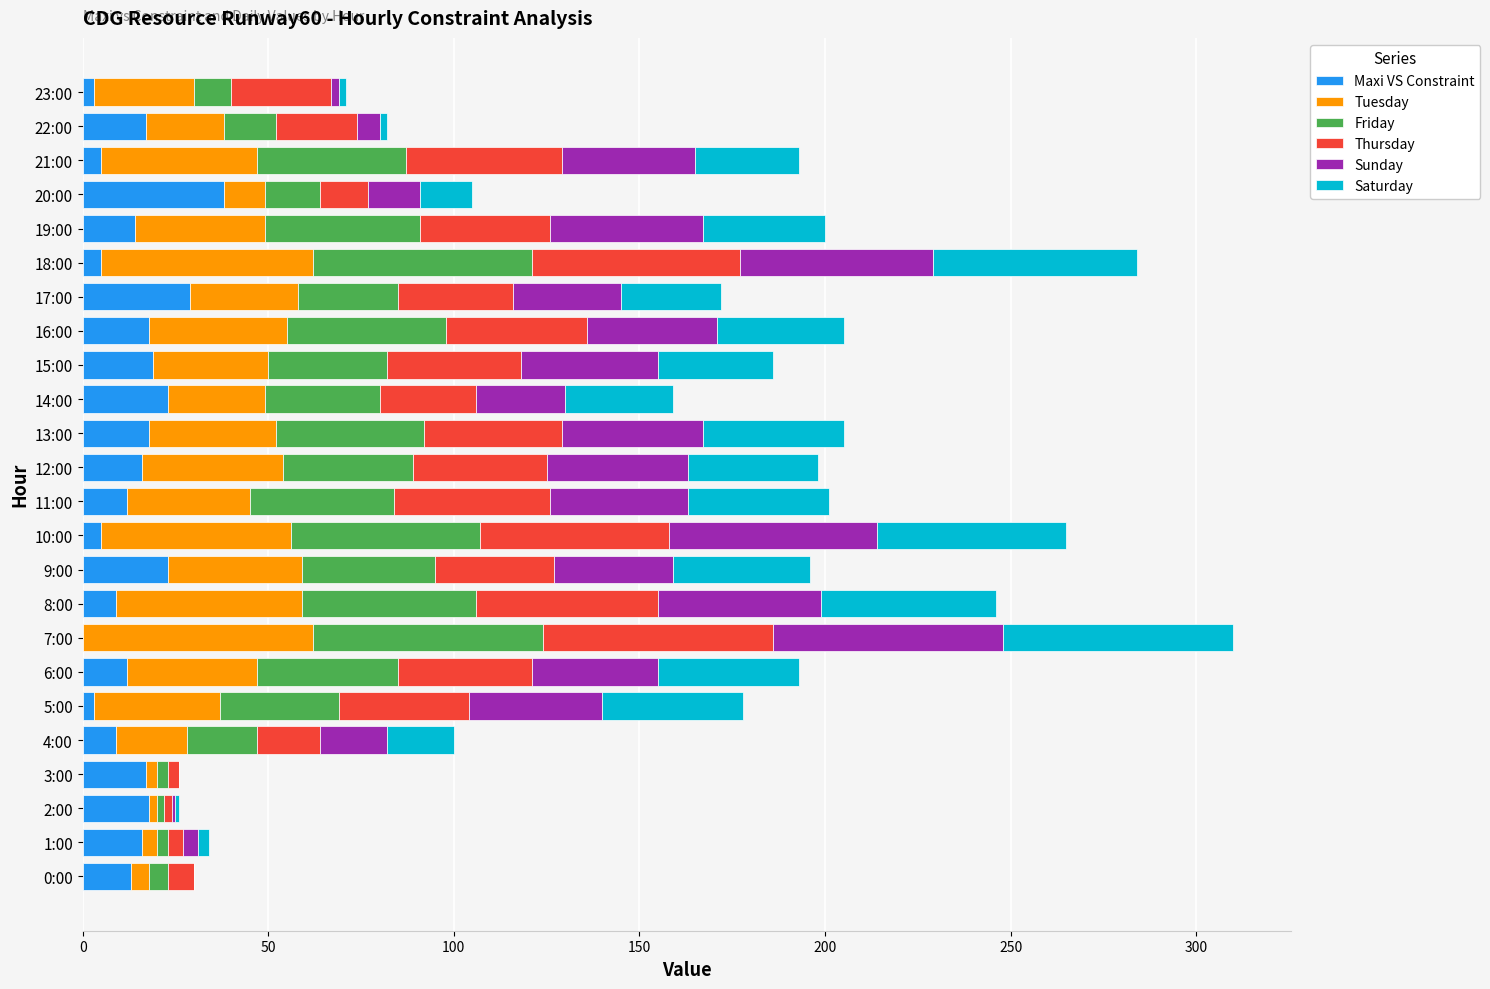

What is the sum of all Maxi VS Constraint values?

342